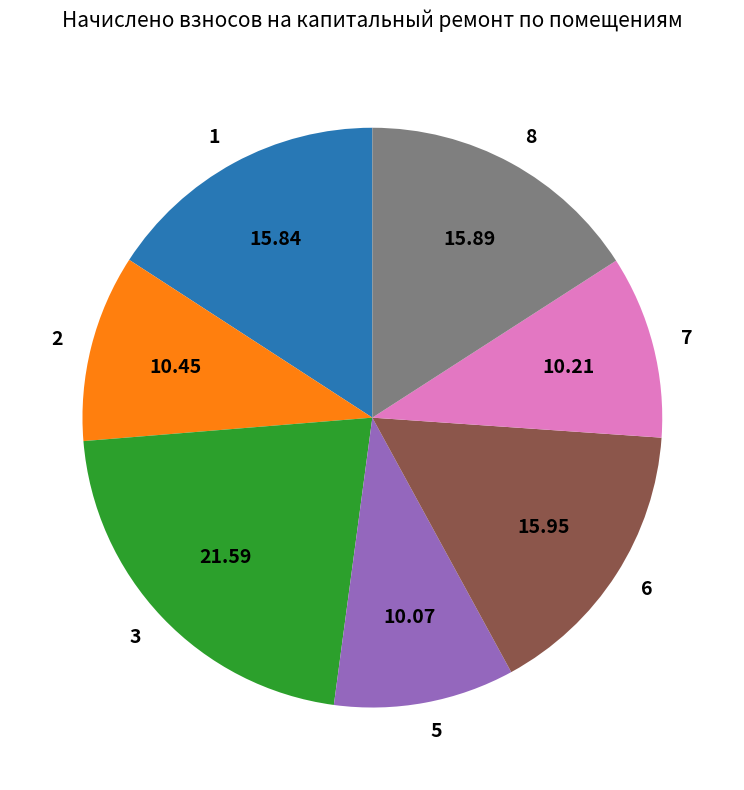

Is there a majority slice in this chart?

No